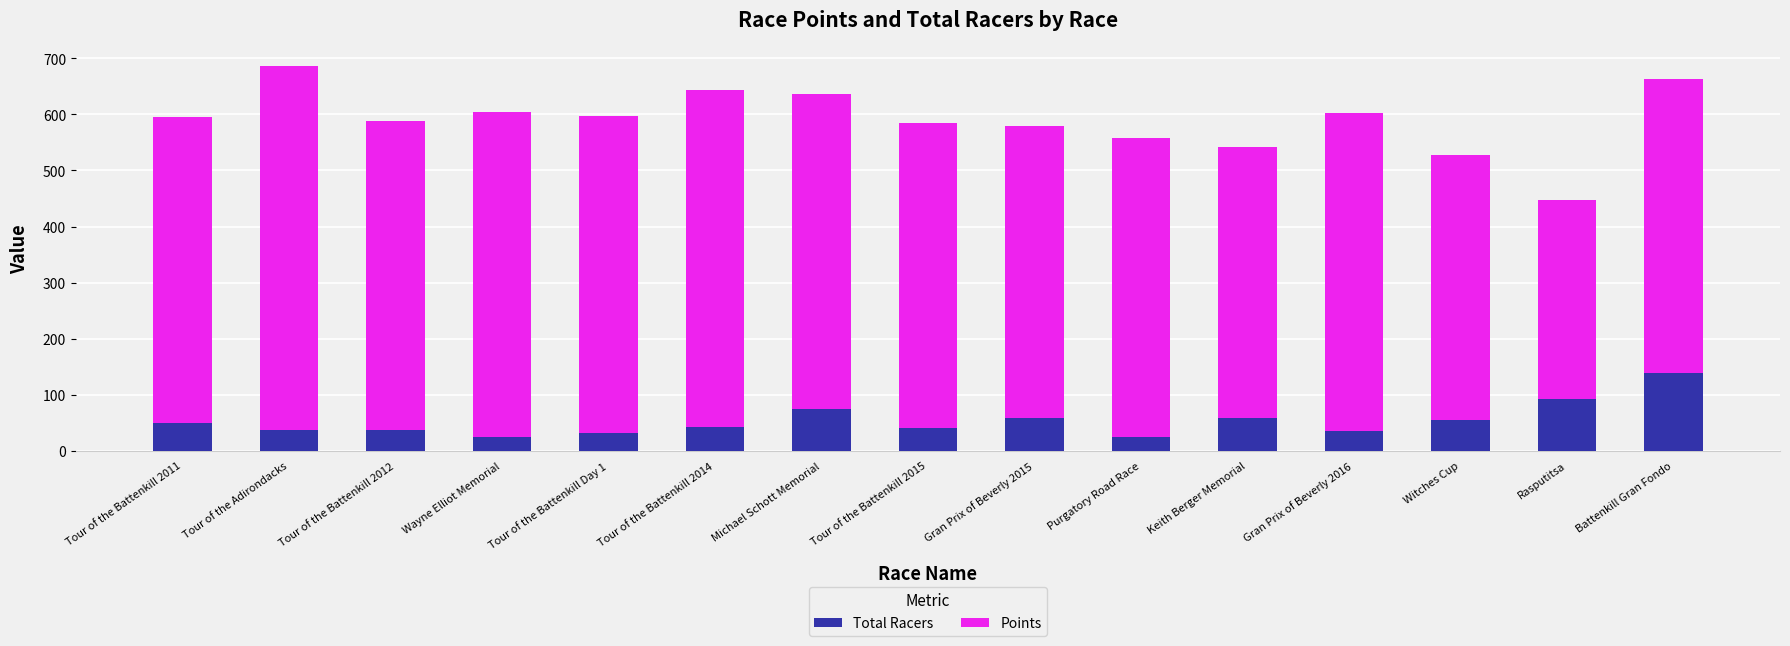

The value of Total Racers at Witches Cup is 88.8. True or false?

False